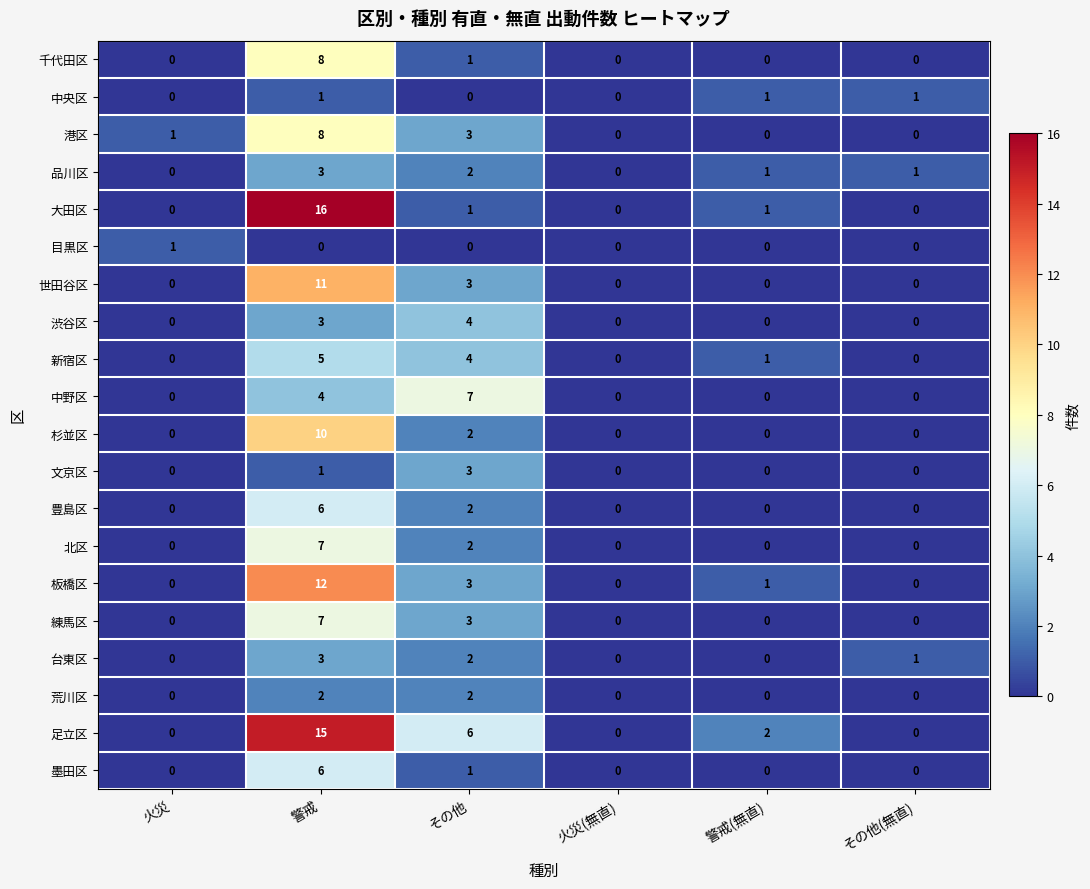

Which category has the highest value across all series?

警戒